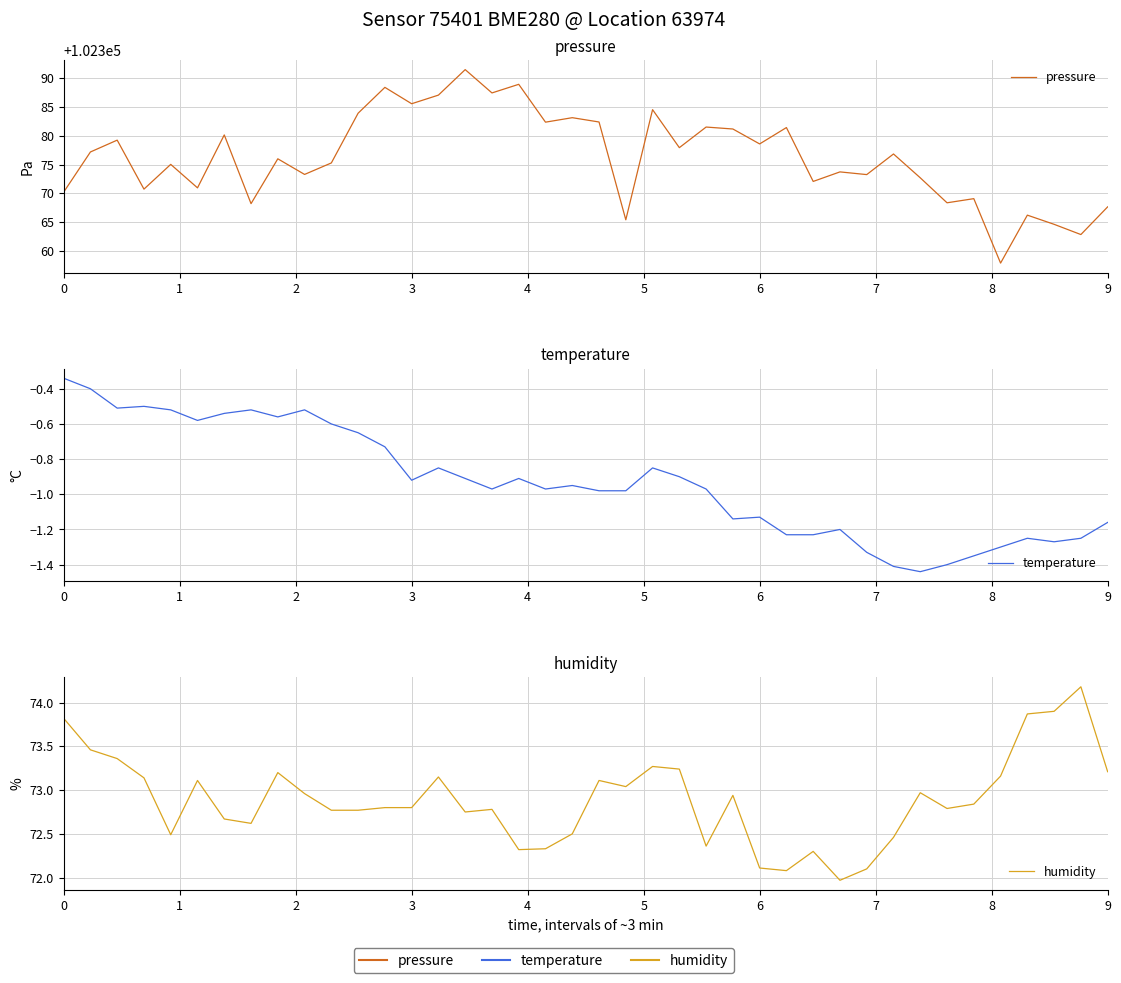

True or false: temperature and pressure cross at least once.

False